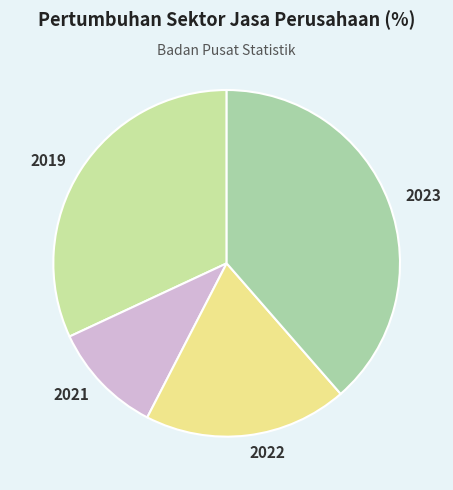

Rank the categories by value from lowest to highest.

2021, 2022, 2019, 2023